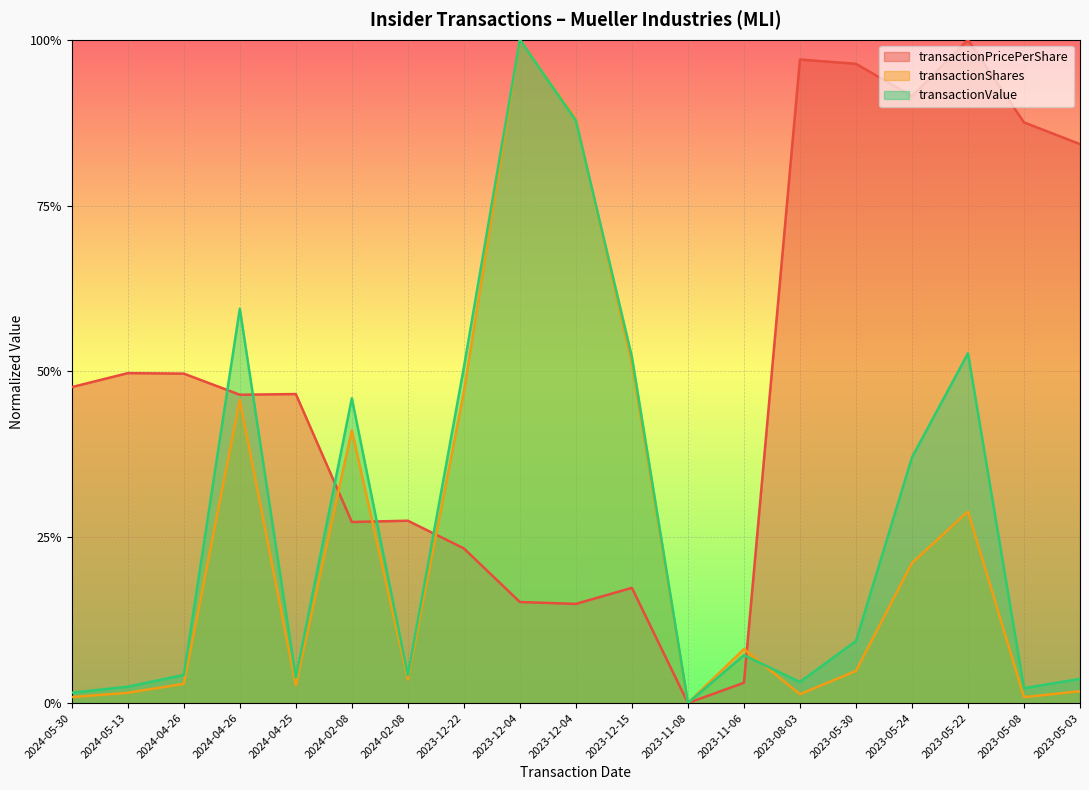

What is the sum of the transactionValue values at 2023-08-03 and 2024-05-13?

0.1